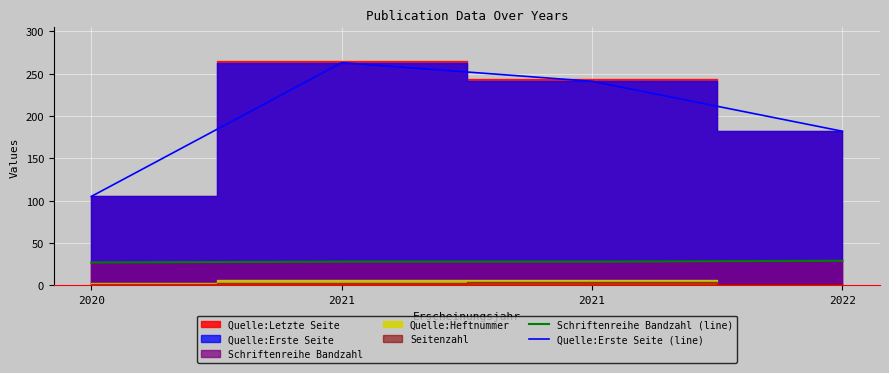

What is the difference between the highest and lowest values at 2021?

235